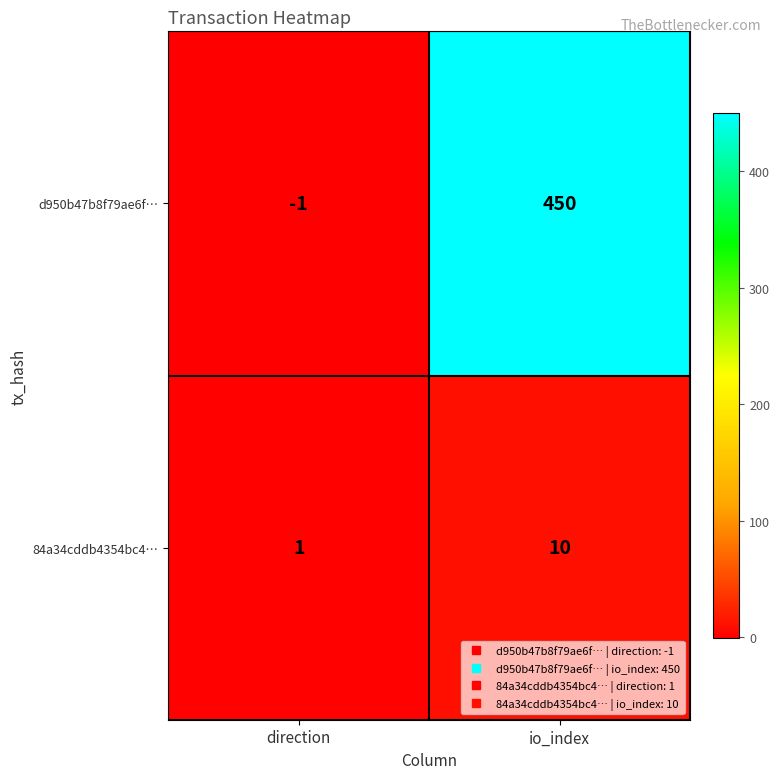

How many data points does each series have?

2